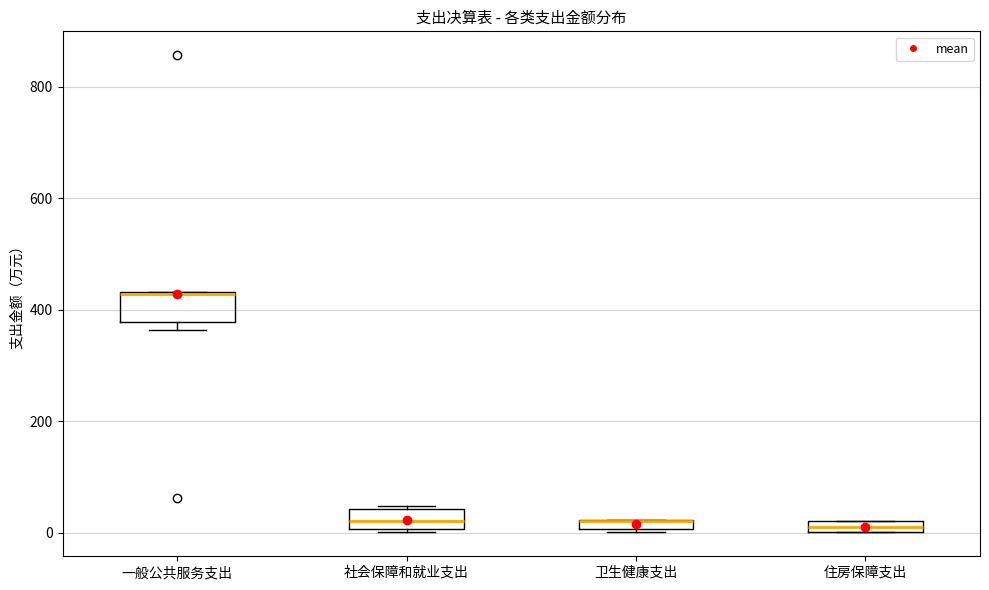

Where is the upper edge of the box for 卫生健康支出 on the y-axis? The values are not printed on the chart, so give them approximately, as read against the axis.

20